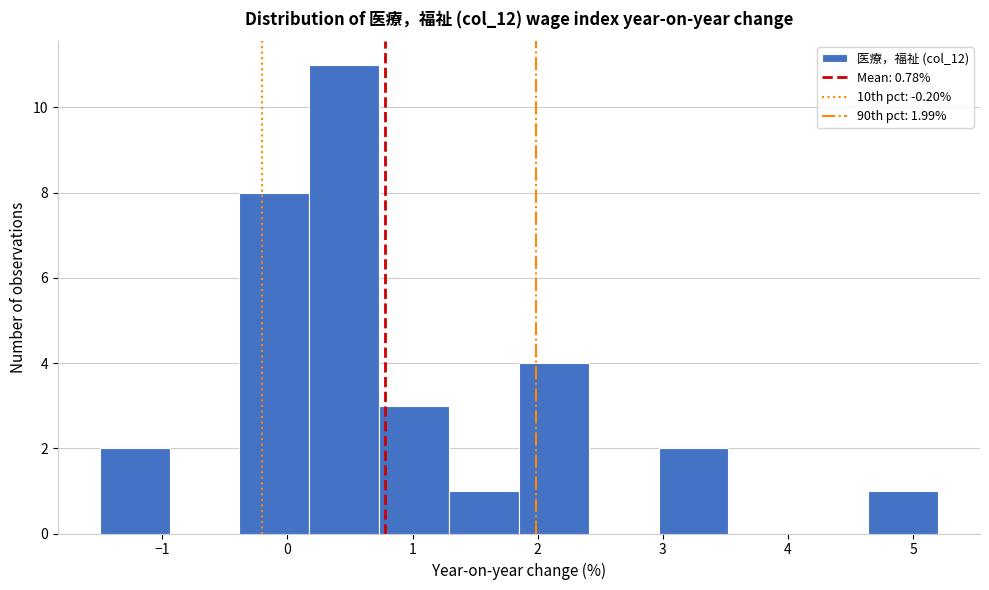

Which range on the x-axis has the tallest bar?

0.2 to 0.7